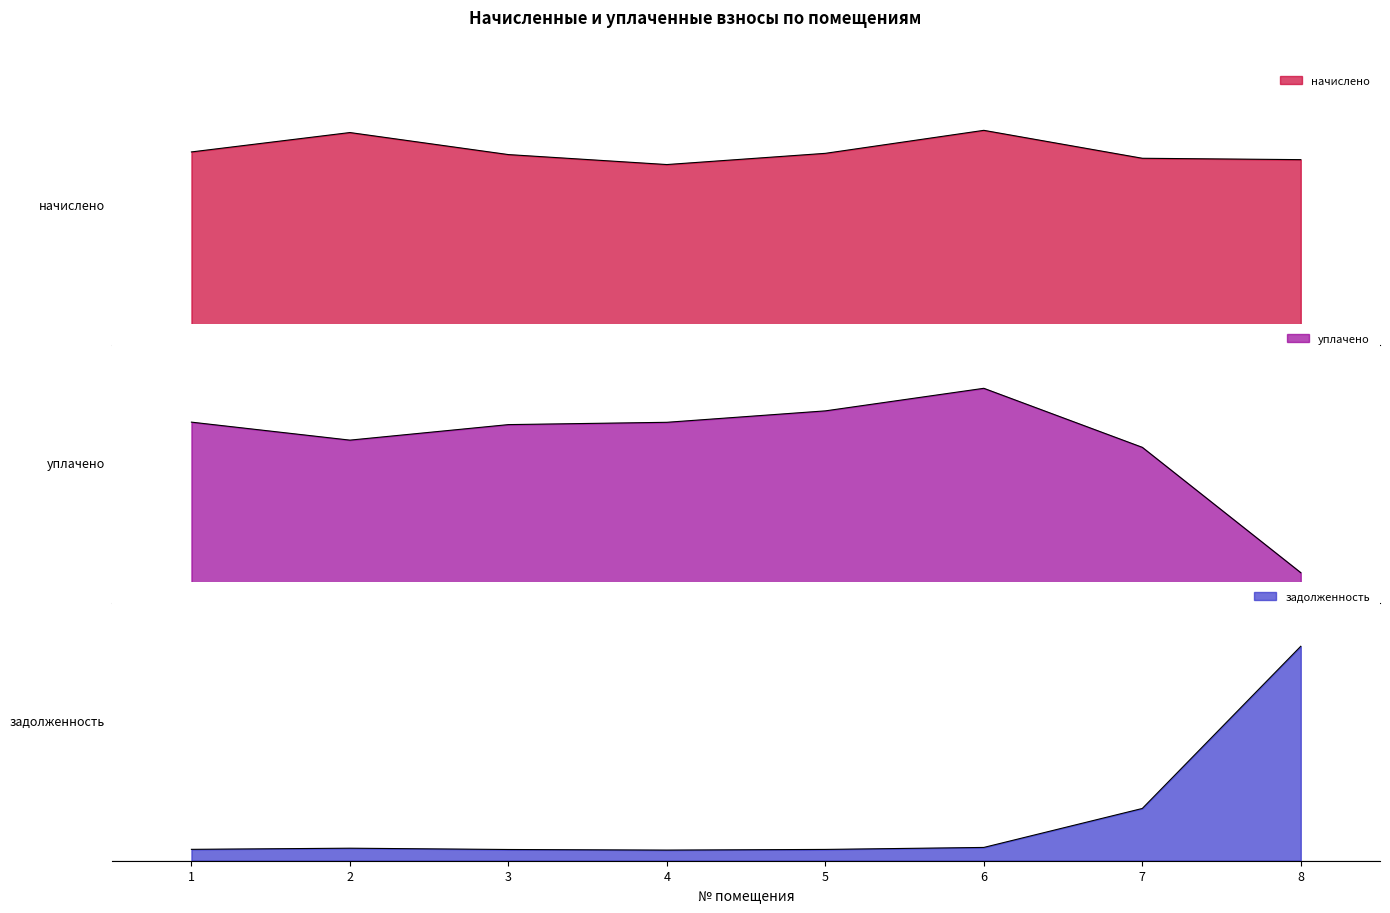

What is the average value of the уплачено series?

816.1